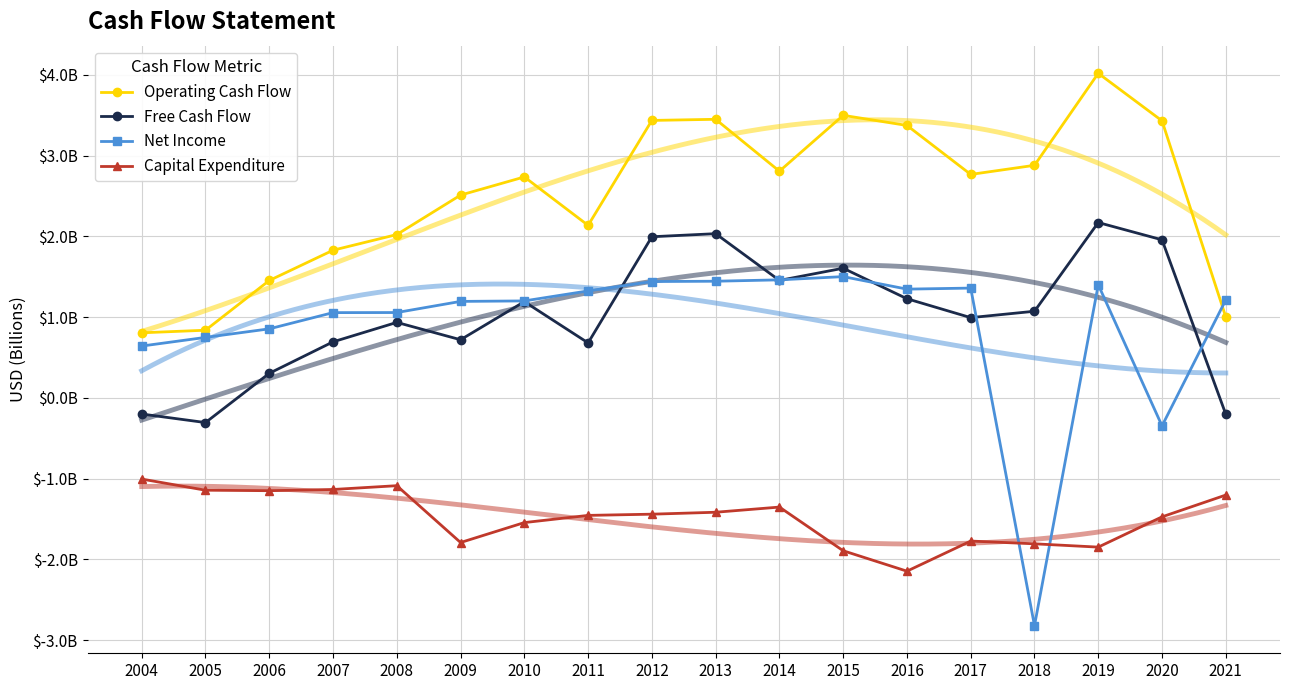

Which series has the widest spread of values?

Net Income